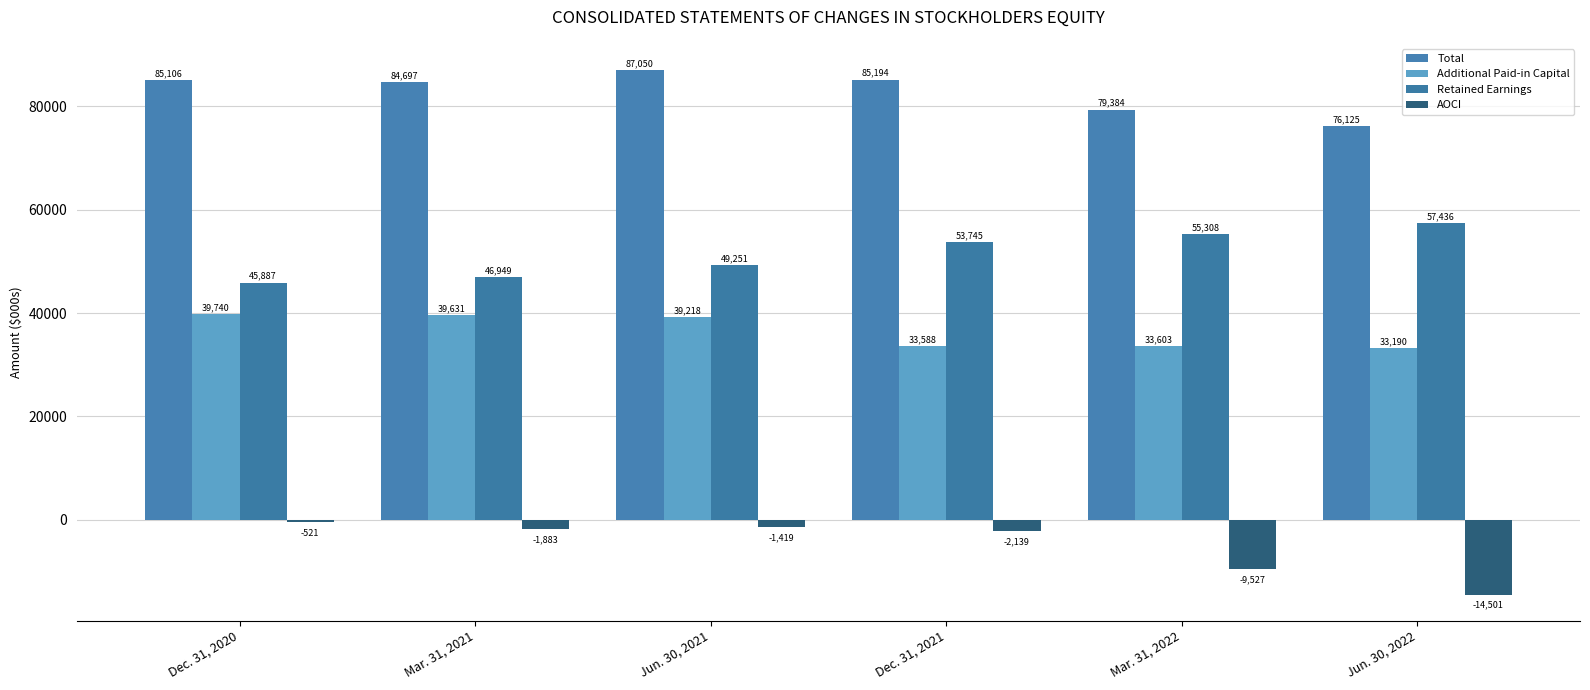

Reading left to right, extract all data points from this chart.

Total: 85106	84697	87050	85194	79384	76125
Additional Paid-in Capital: 39740	39631	39218	33588	33603	33190
Retained Earnings: 45887	46949	49251	53745	55308	57436
AOCI: -521	-1883	-1419	-2139	-9527	-14501